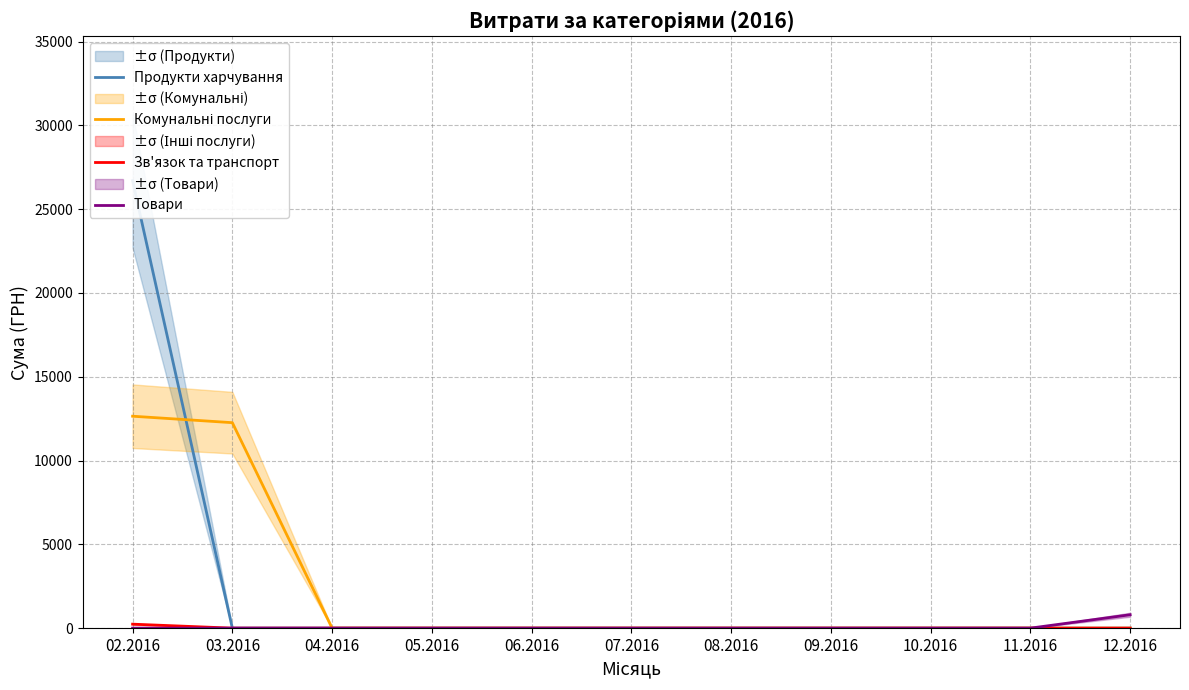

What is the average value of the Товари series?

72.7